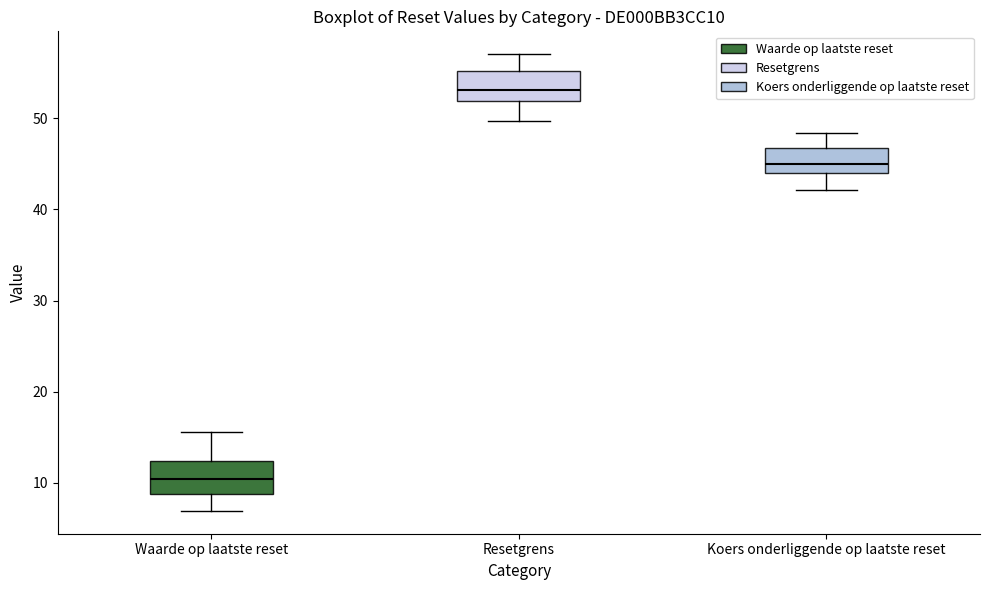

Reading left to right, transcribe this box plot: for each box, give where its median line is, the range the box spans, and where its two whiskers end, as read against the y-axis. The values are not printed on the chart, so give them approximately, as read against the axis.

Waarde op laatste reset: median 10, box 9 to 12, whiskers 7 to 16
Resetgrens: median 53, box 52 to 55, whiskers 50 to 57
Koers onderliggende op laatste reset: median 45, box 44 to 47, whiskers 42 to 48